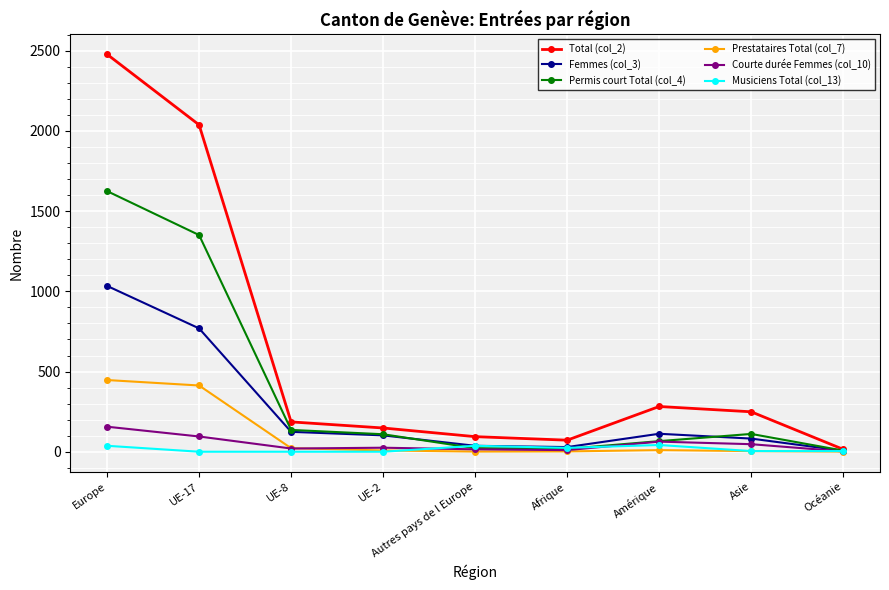

The Total (col_2) series shows 2478 at Europe. True or false?

True